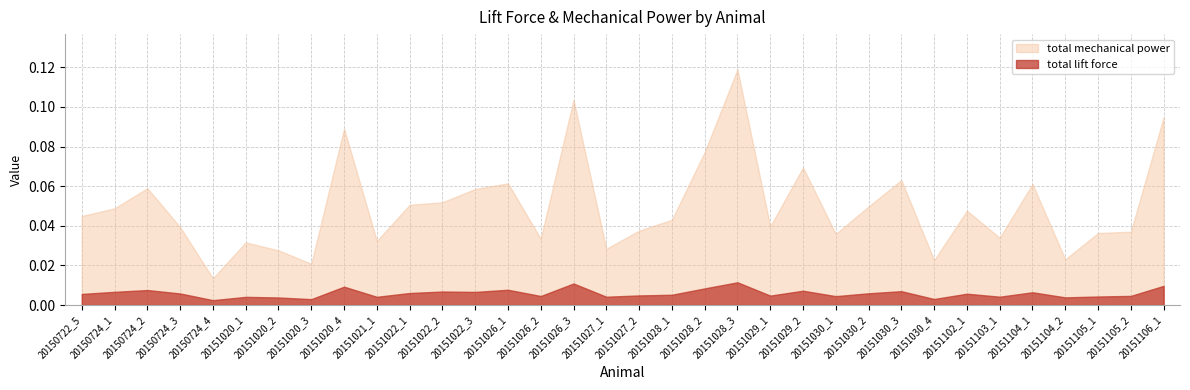

How many interior local valleys does the total lift force series have?

11